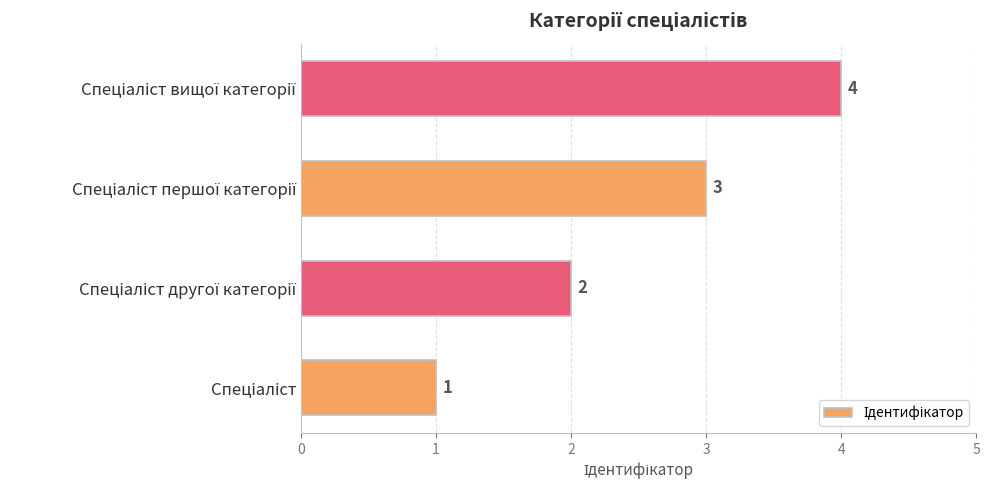

What is the greatest value displayed?

4